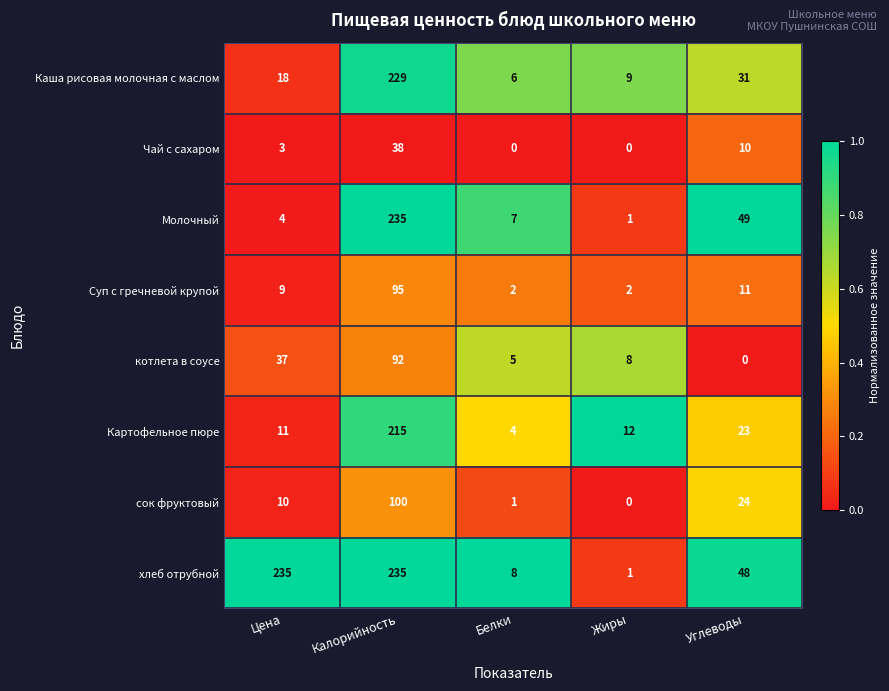

What is the difference between the maximum and minimum values in the Картофельное пюре series?

211